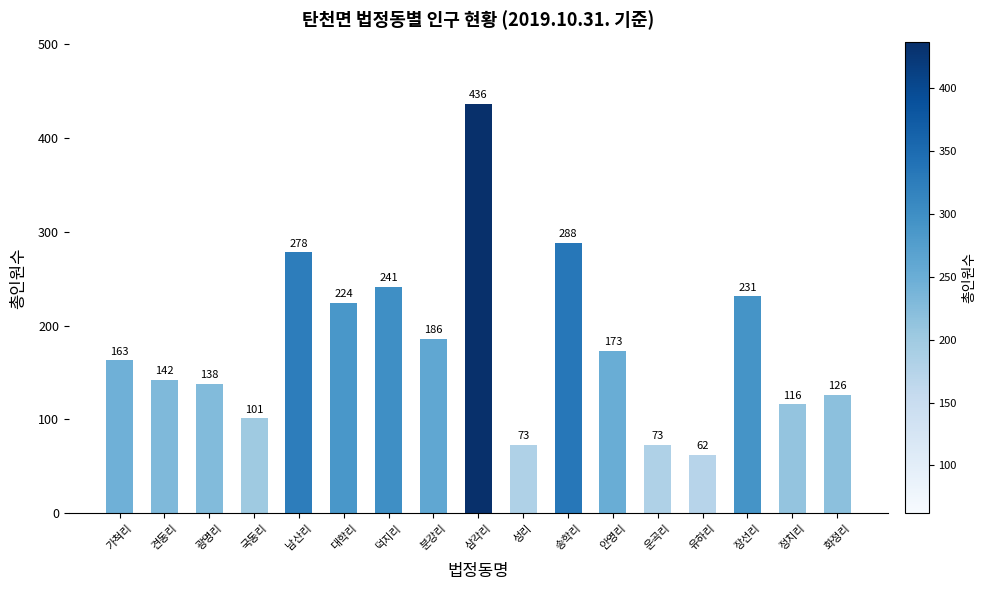

What is the value of the 11th bar from the left?

288